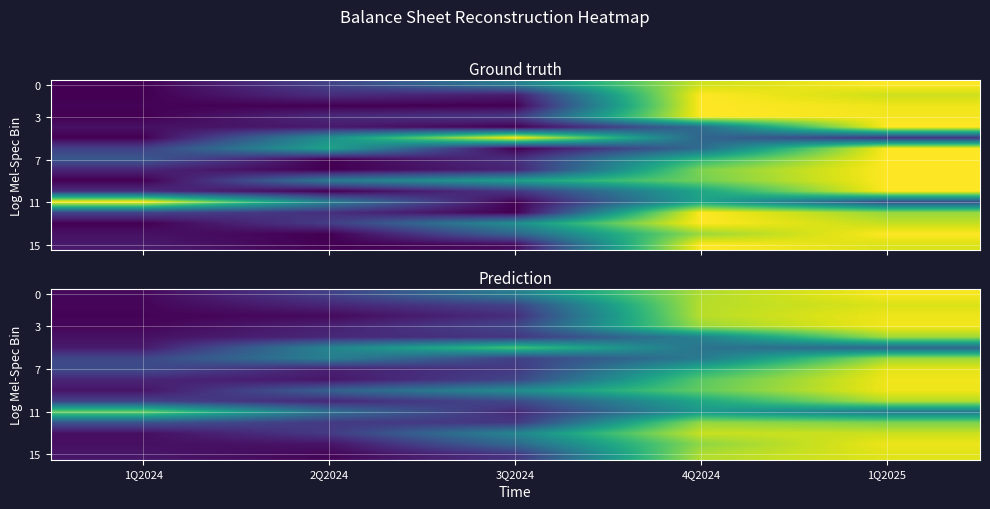

Count the number of categories in the chart.

5